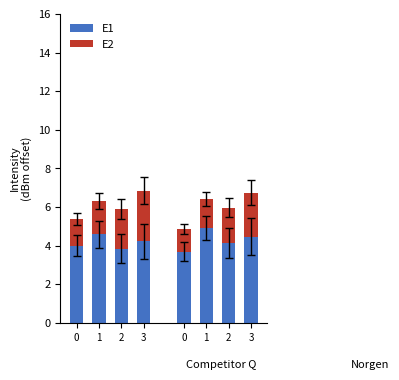

Which series has the widest spread of values?

E2